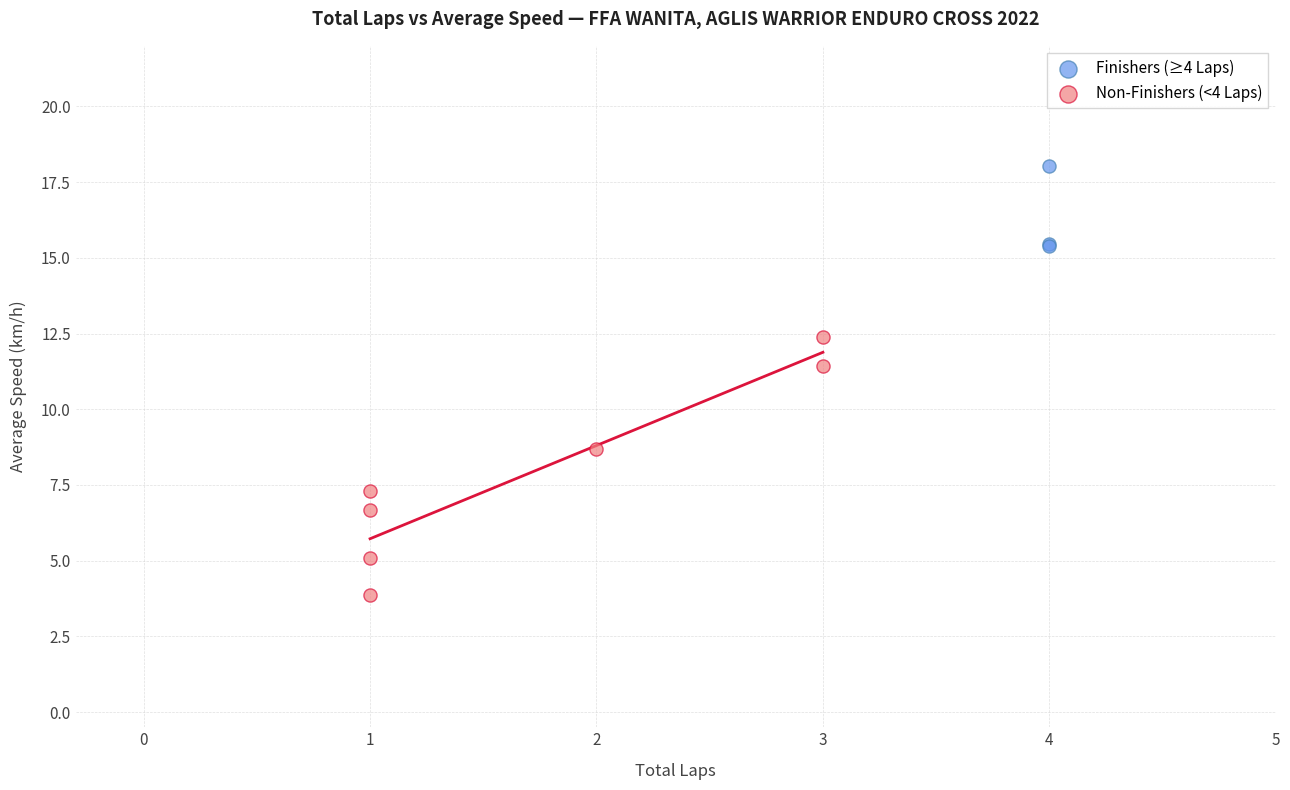

Which series contains the lowest Y value?

Non-Finishers (<4 Laps)